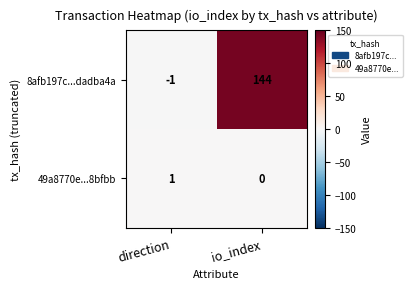

Reading left to right, transcribe all the data shown in this chart.

8afb197c...dadba4a: direction=-1	io_index=144
49a8770e...8bfbb: direction=1	io_index=0